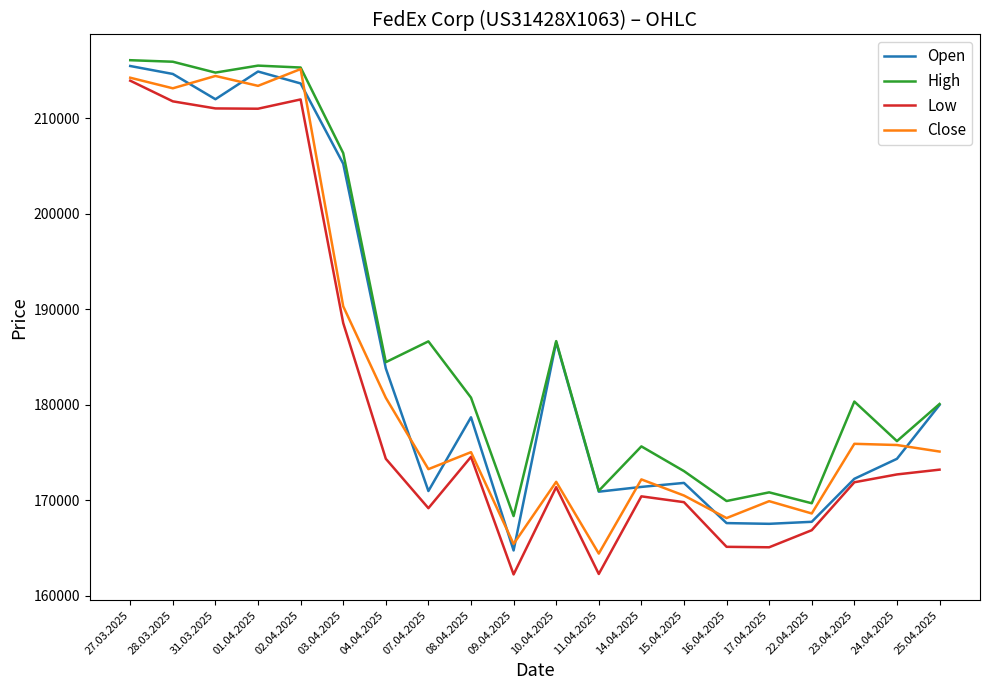

Does the chart have visible grid lines?

No